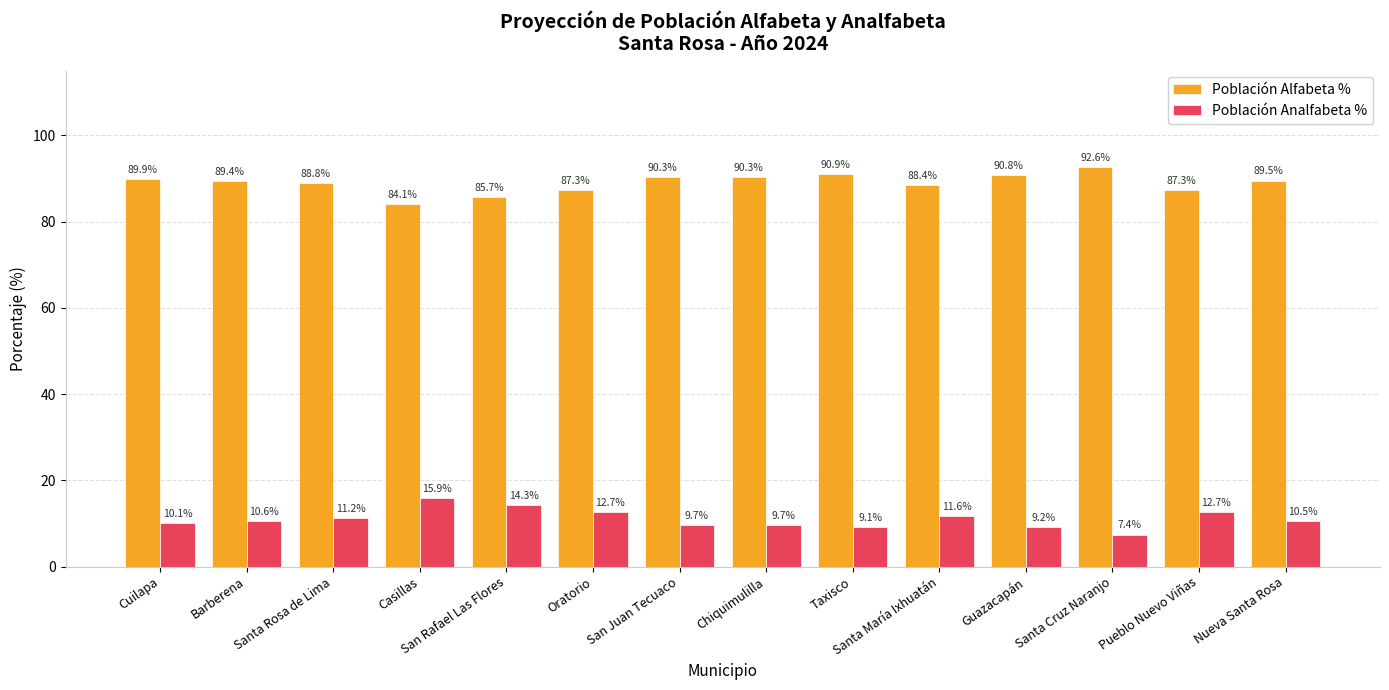

Where is Población Analfabeta % nearest to the value 11?

Santa Rosa de Lima